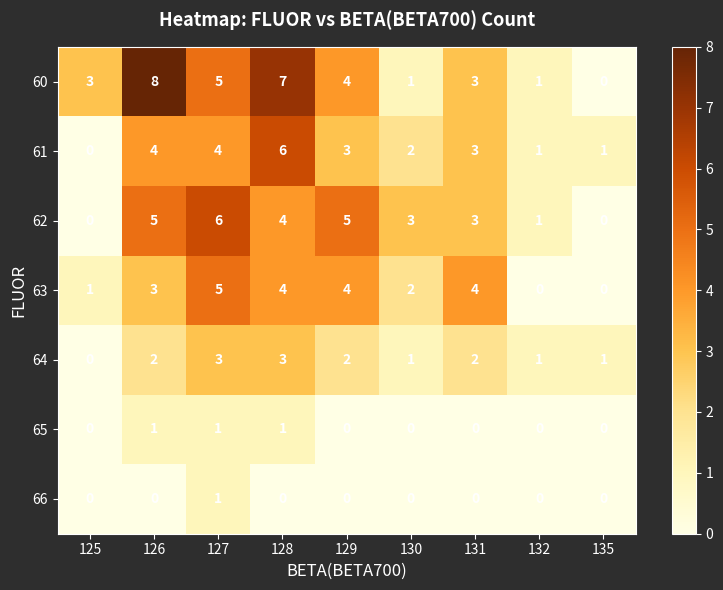

What is the greatest value displayed?

8